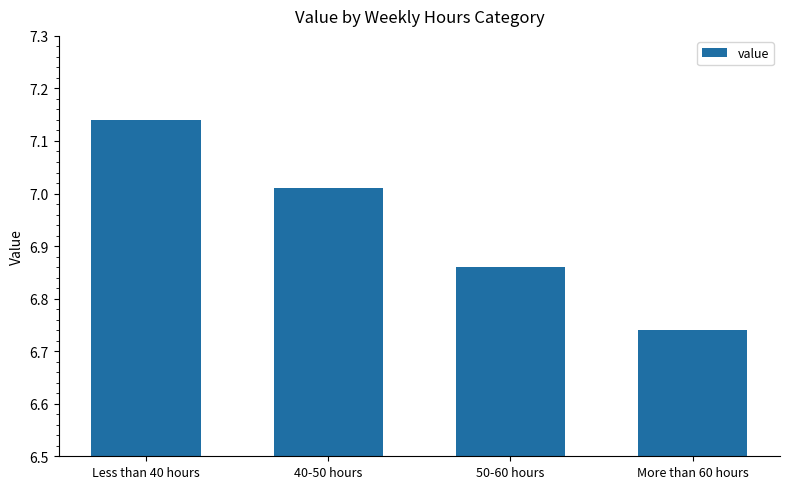

What is the difference between the maximum and minimum values?

0.4